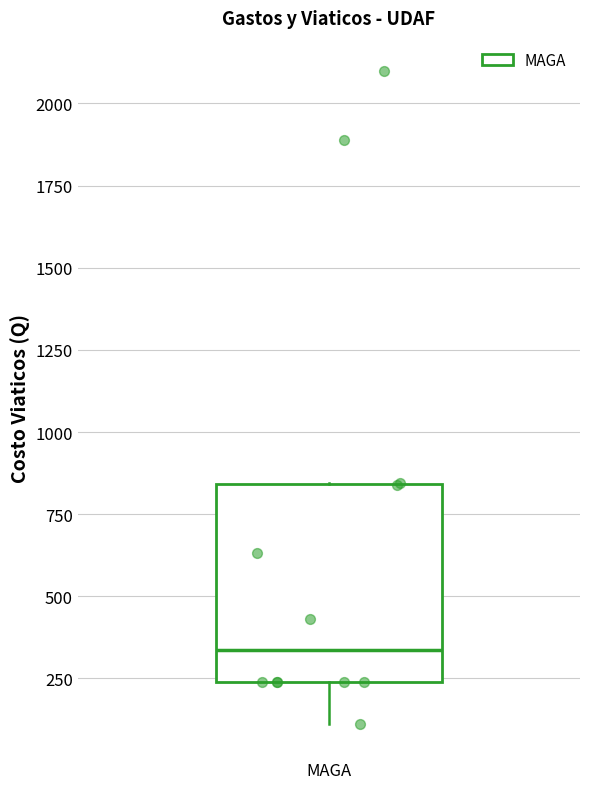

Where is the upper edge of the box for MAGA on the y-axis? The values are not printed on the chart, so give them approximately, as read against the axis.

850